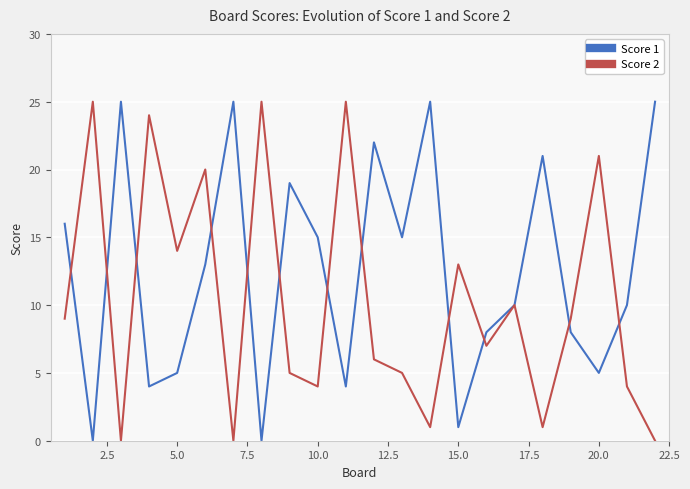

List the series in order of their overall mean, lowest first.

Score 2, Score 1